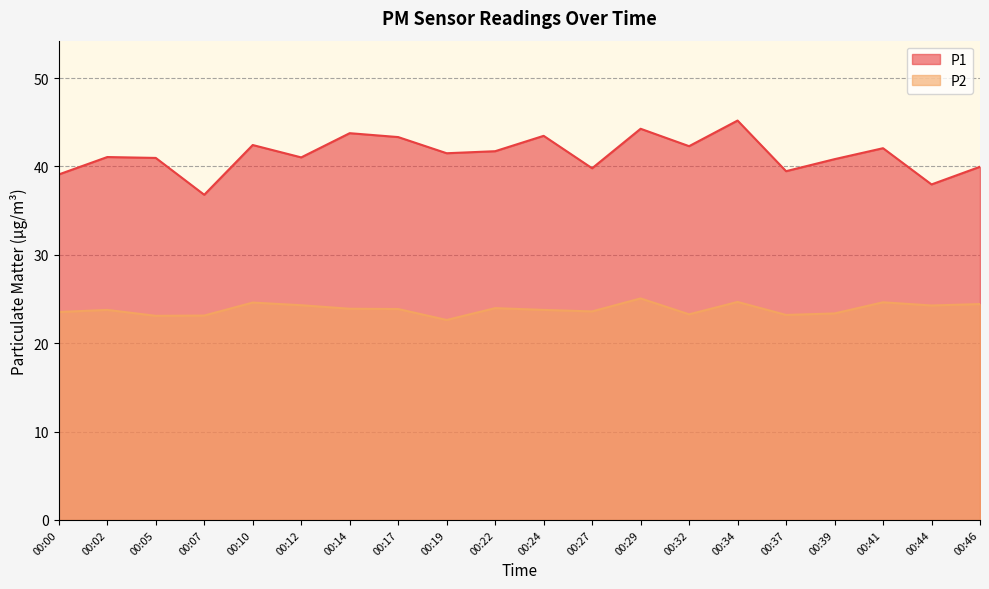

At how many categories does at least one series exceed 36?

20